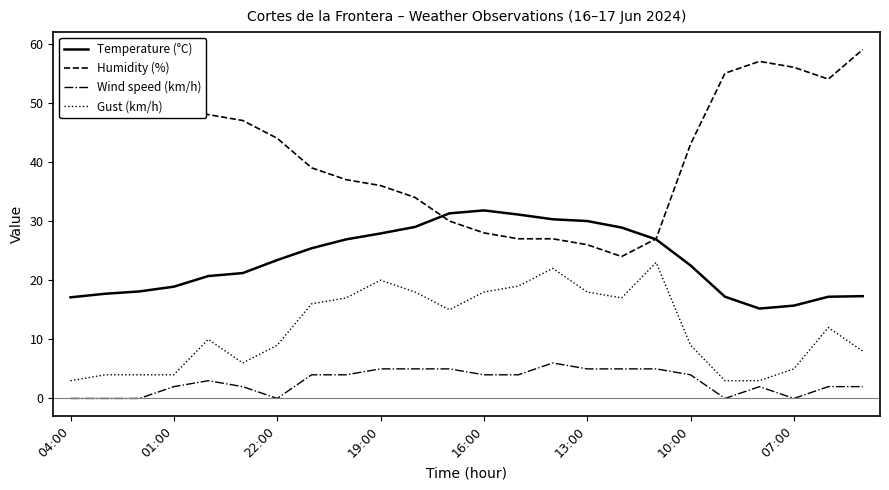

Which series has the largest range (max minus min)?

Humidity (%)